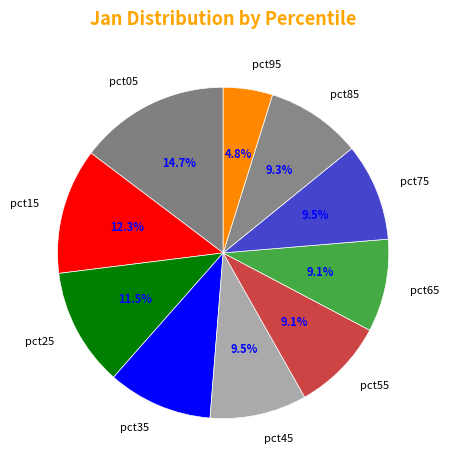

Rank the categories by value from lowest to highest.

pct95, pct65, pct55, pct85, pct45, pct75, pct35, pct25, pct15, pct05